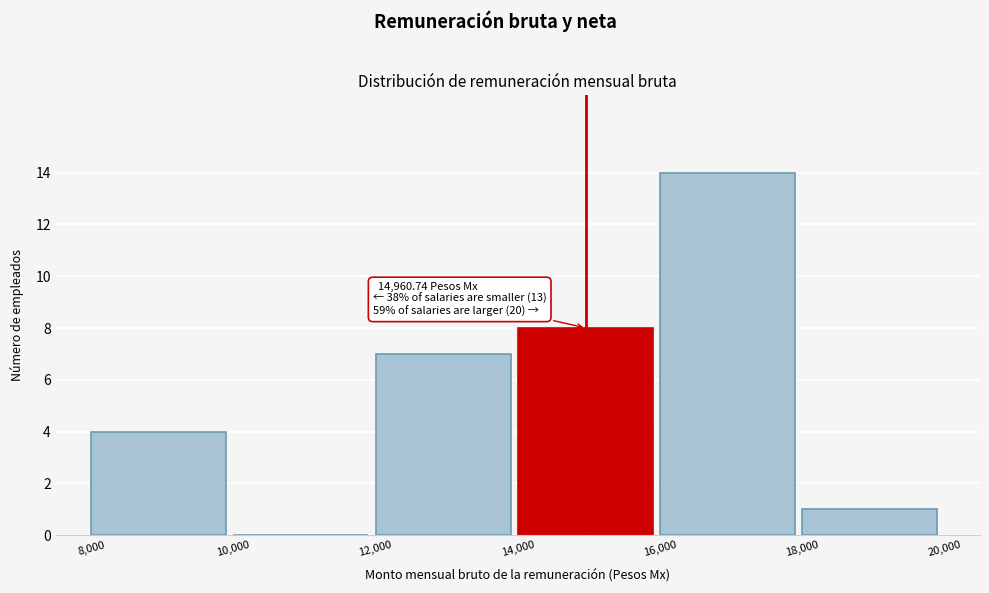

Over which range of the x-axis is the bar tallest?

16,000 to 18,000